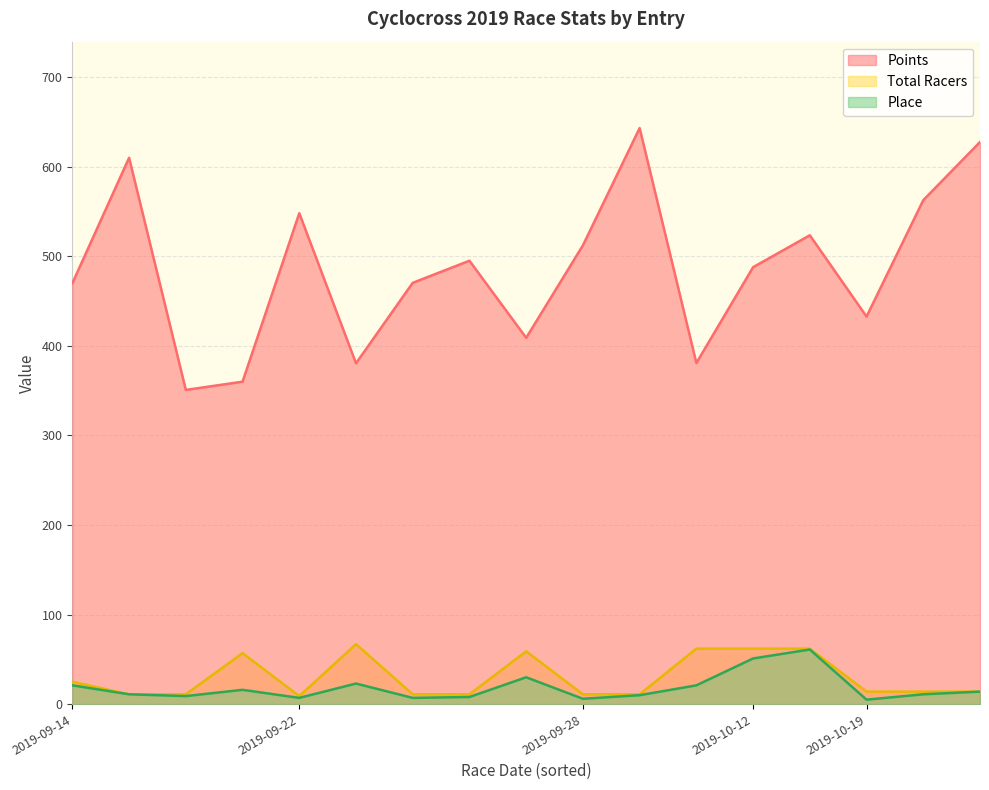

True or false: Points and Total Racers intersect in this chart.

False